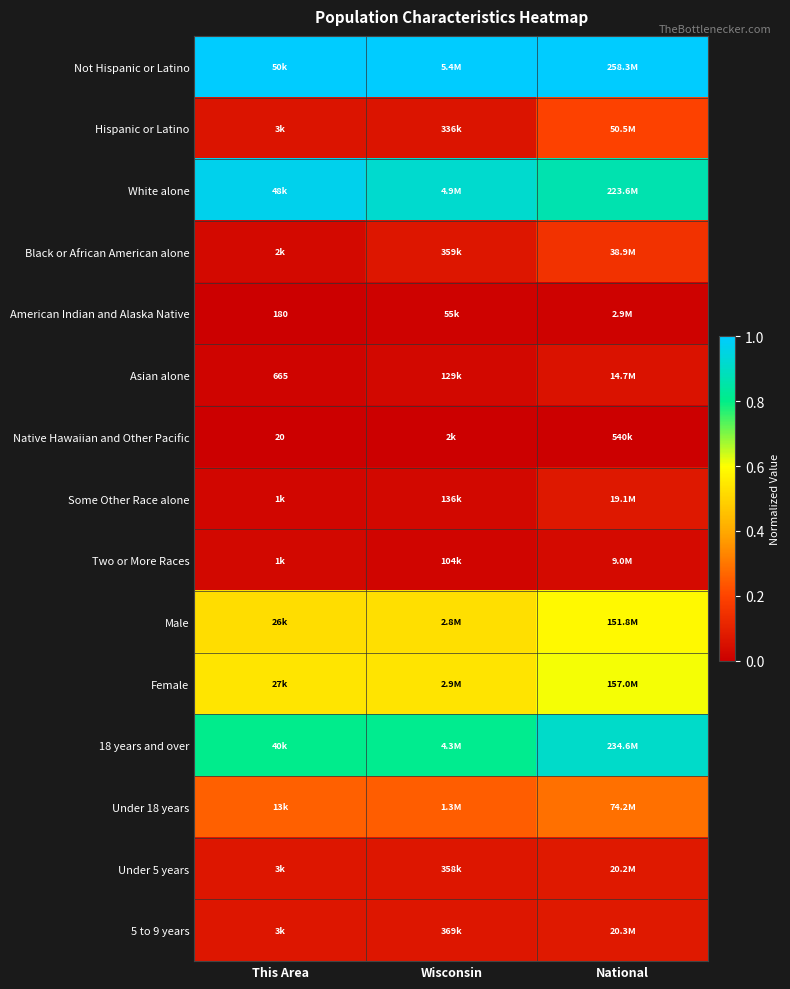

Is it true that Not Hispanic or Latino equals 1.3 at National?

False